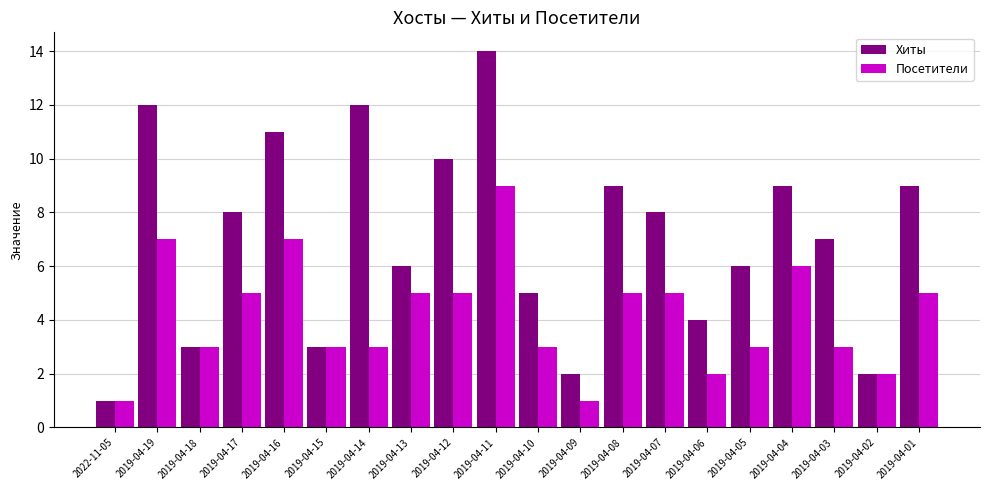

How many distinct data groups are displayed?

2